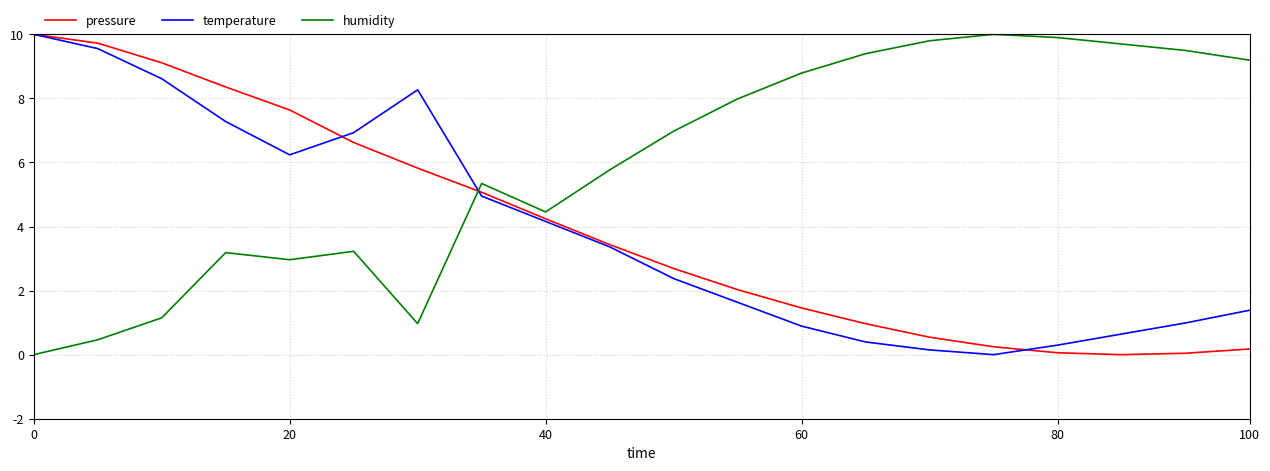

Which series has the largest total across all categories?

humidity